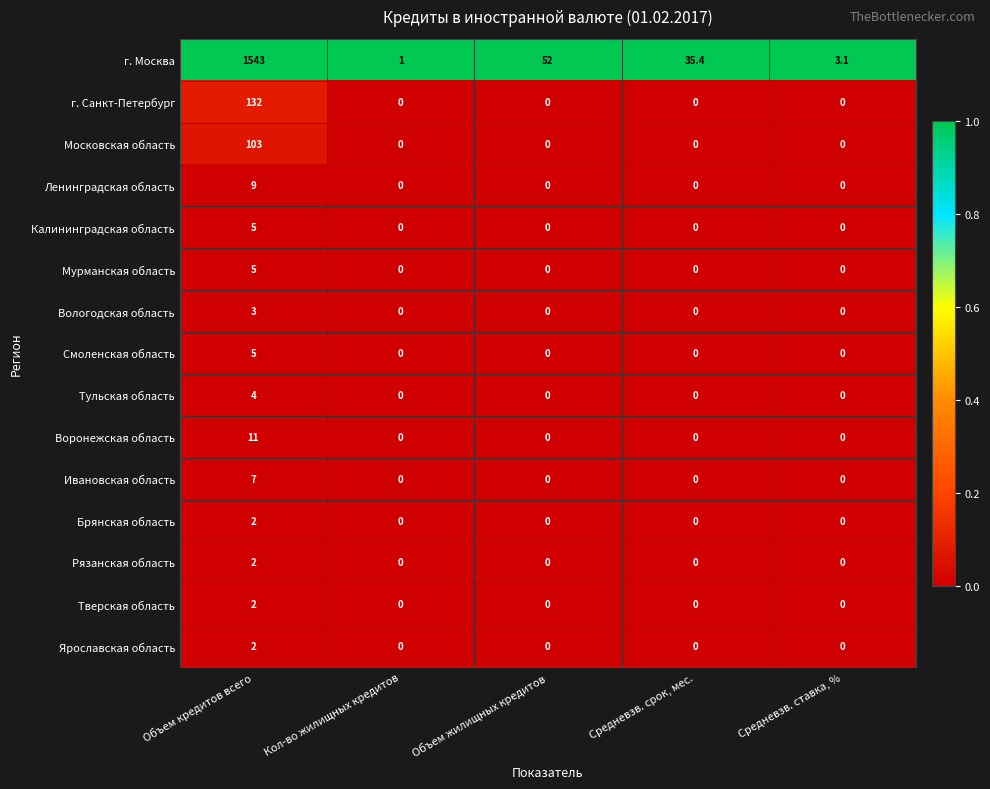

Count the Калининградская область values in the range 0 to 1.

4